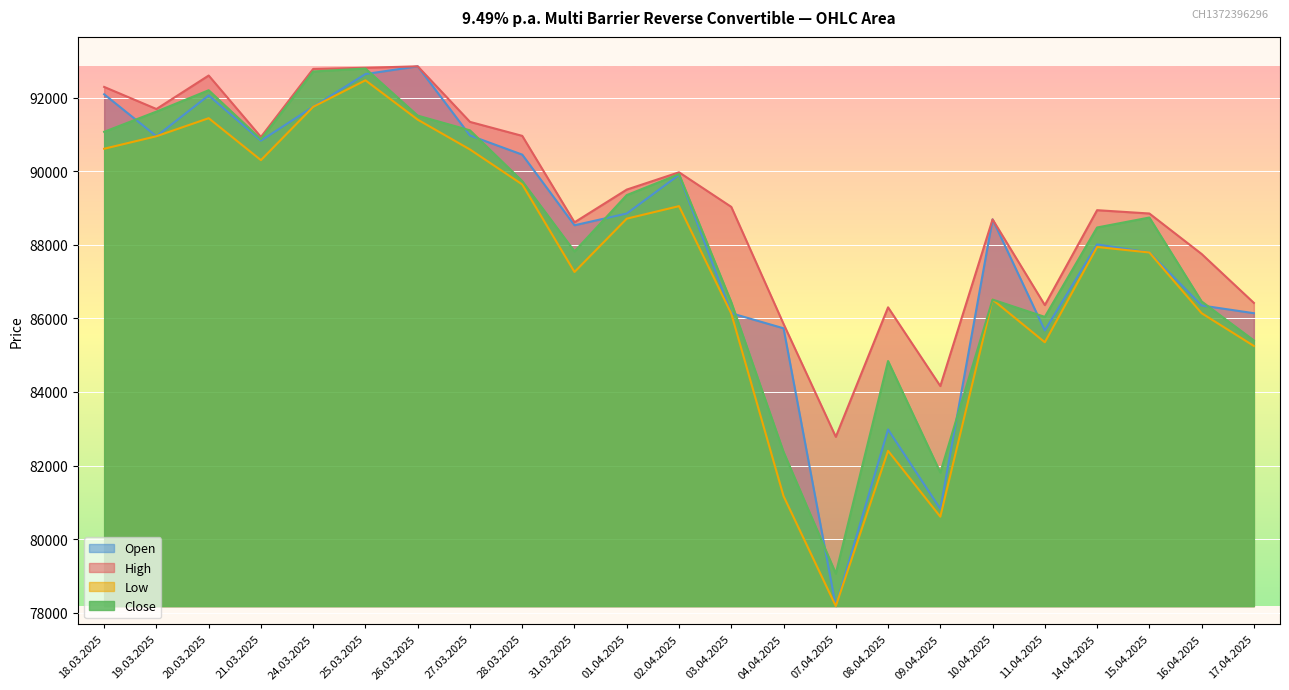

What is the label of the 11th point from the left?

01.04.2025